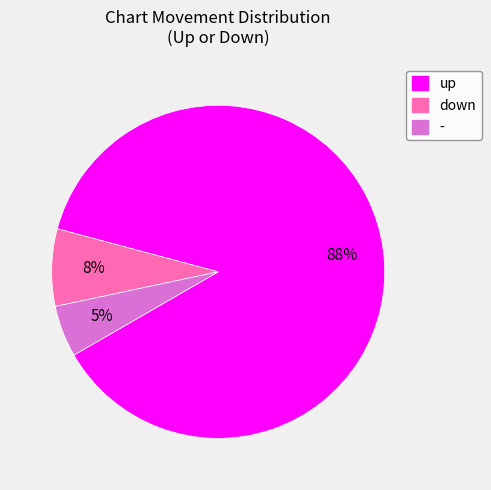

True or false: up accounts for 88% of the total.

True